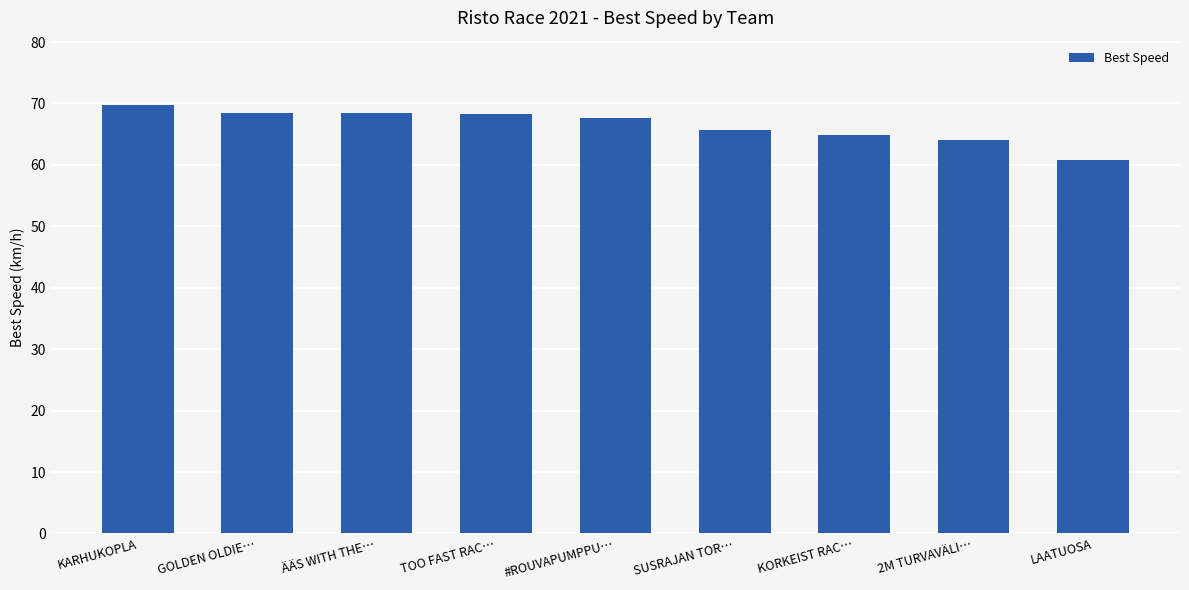

Does the chart contain any negative values?

No